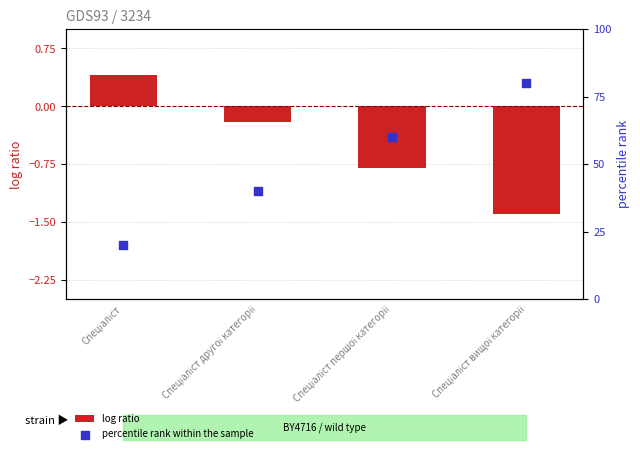

What is the total value across all series at Спеціаліст?

20.4